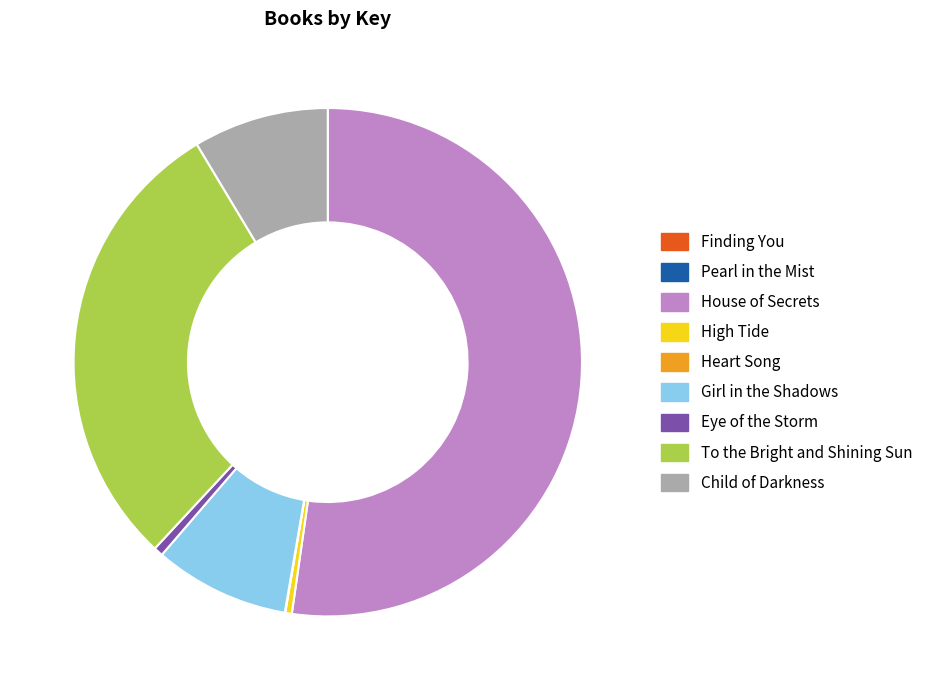

Does High Tide represent more than half of the total?

No